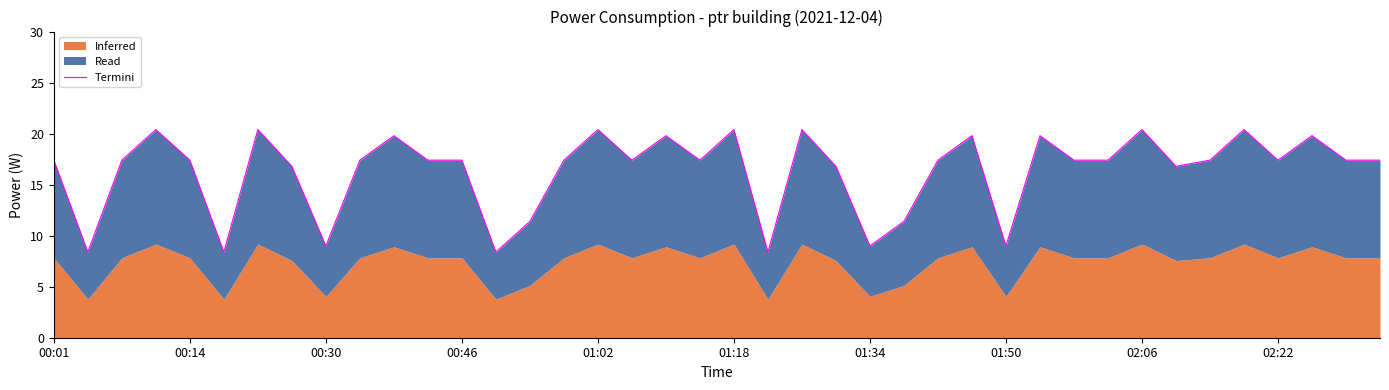

How many interior local valleys (lower than both neighbors) does the data have?

11